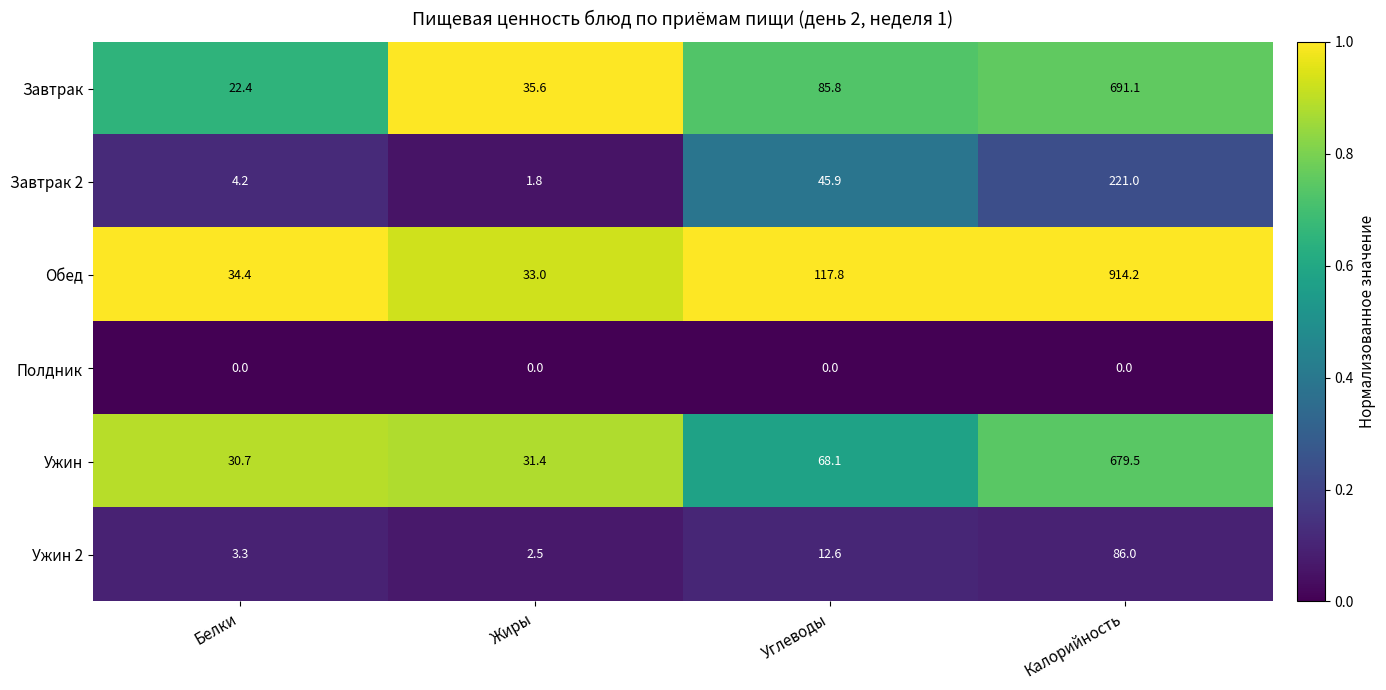

At which label does Обед first exceed 117?

Углеводы